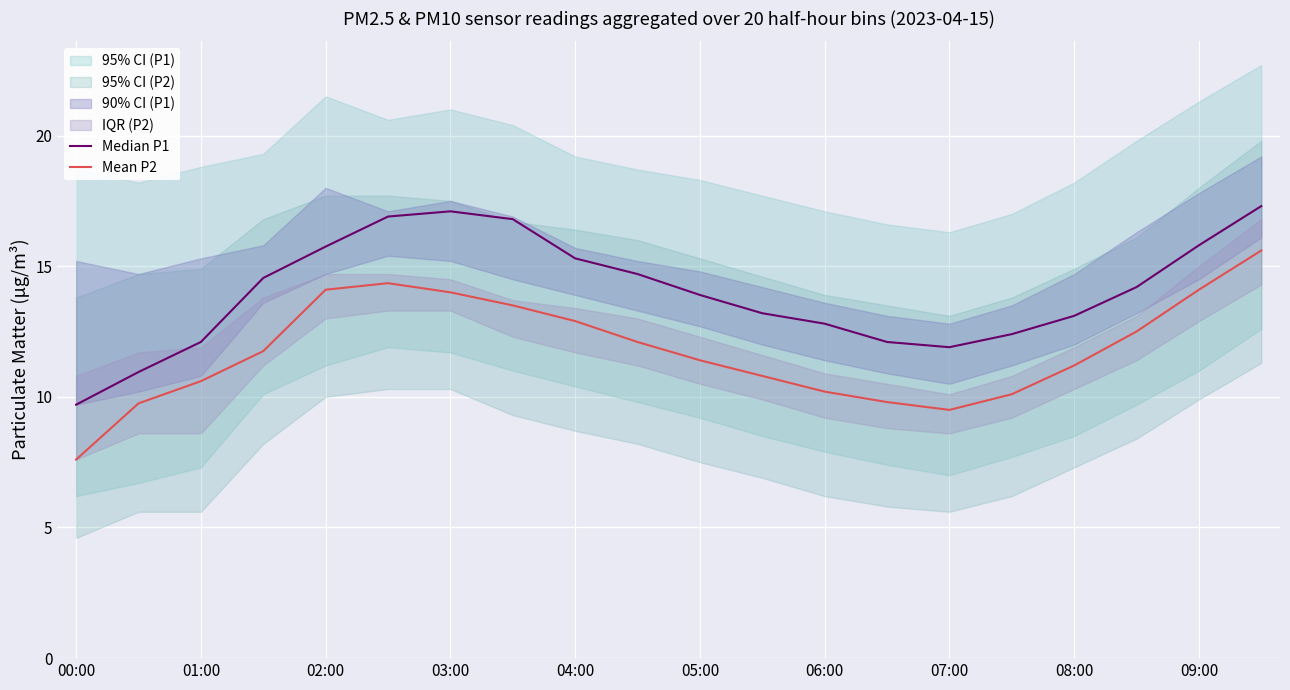

What is the highest value of the Mean P2 series?

15.6